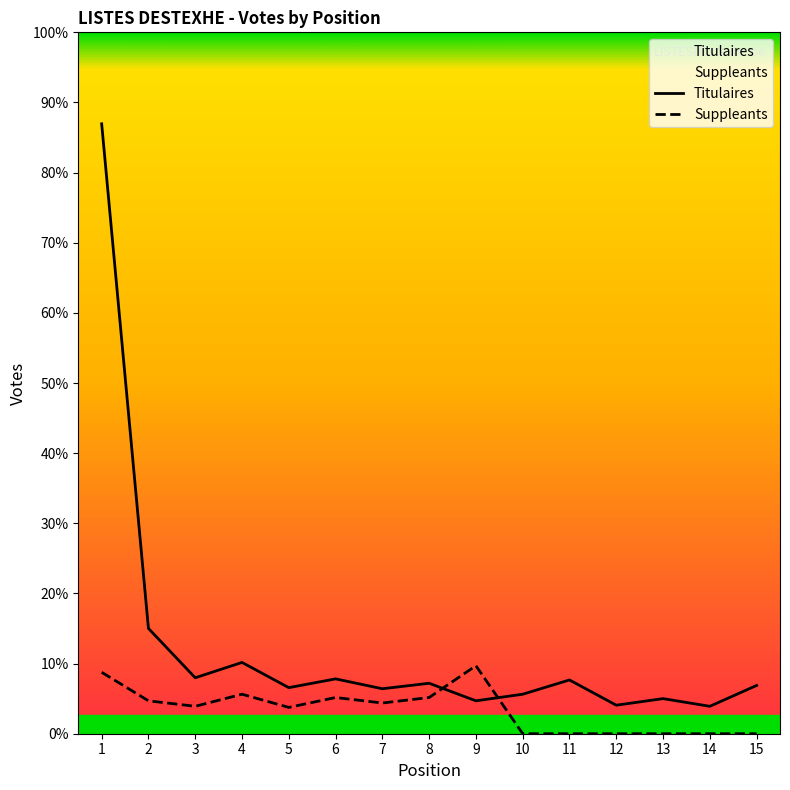

Rank the series at 3 from lowest to highest value.

Suppleants, Titulaires